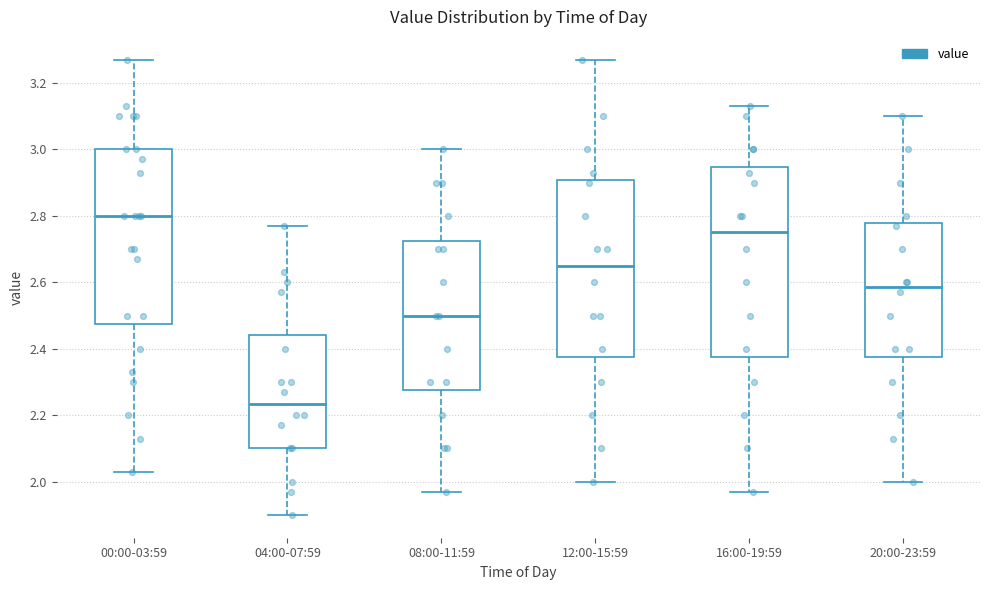

Reading left to right, transcribe this box plot: for each box, give where its median line is, the range the box spans, and where its two whiskers end, as read against the y-axis. The values are not printed on the chart, so give them approximately, as read against the axis.

00:00-03:59: median 2.80, box 2.48 to 3.00, whiskers 2.04 to 3.28
04:00-07:59: median 2.24, box 2.10 to 2.44, whiskers 1.90 to 2.78
08:00-11:59: median 2.50, box 2.28 to 2.72, whiskers 1.98 to 3.00
12:00-15:59: median 2.66, box 2.38 to 2.90, whiskers 2.00 to 3.28
16:00-19:59: median 2.76, box 2.38 to 2.94, whiskers 1.98 to 3.14
20:00-23:59: median 2.58, box 2.38 to 2.78, whiskers 2.00 to 3.10